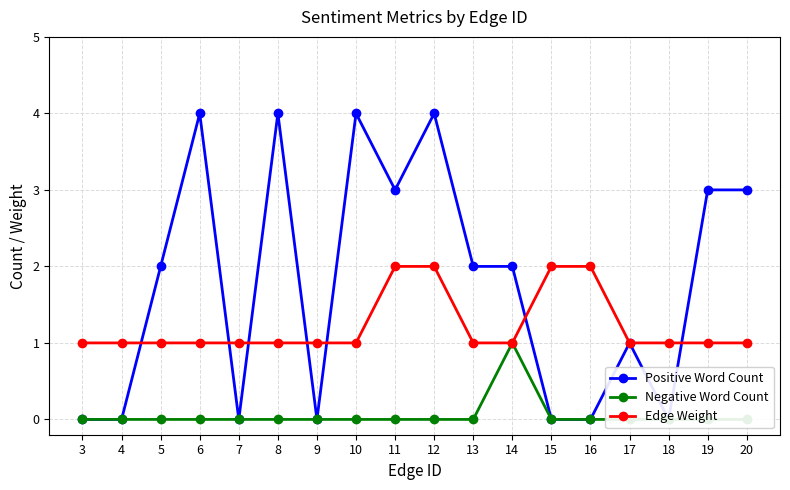

What is the sum of the Edge Weight values at 13 and 9?

2